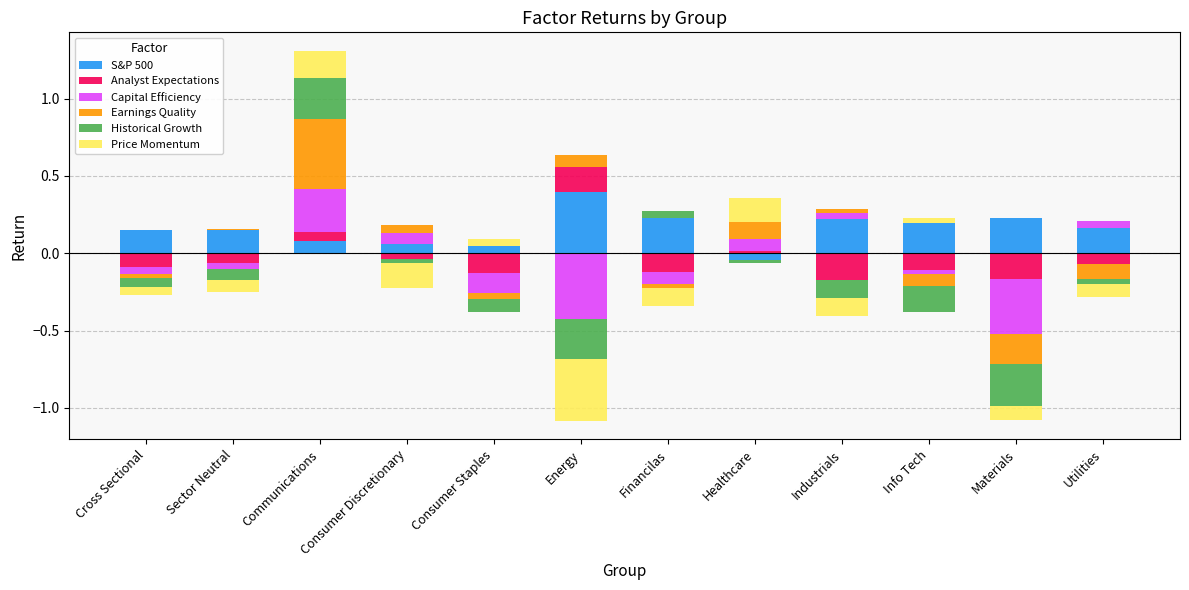

The Price Momentum series shows 0.0 at Consumer Staples. True or false?

True